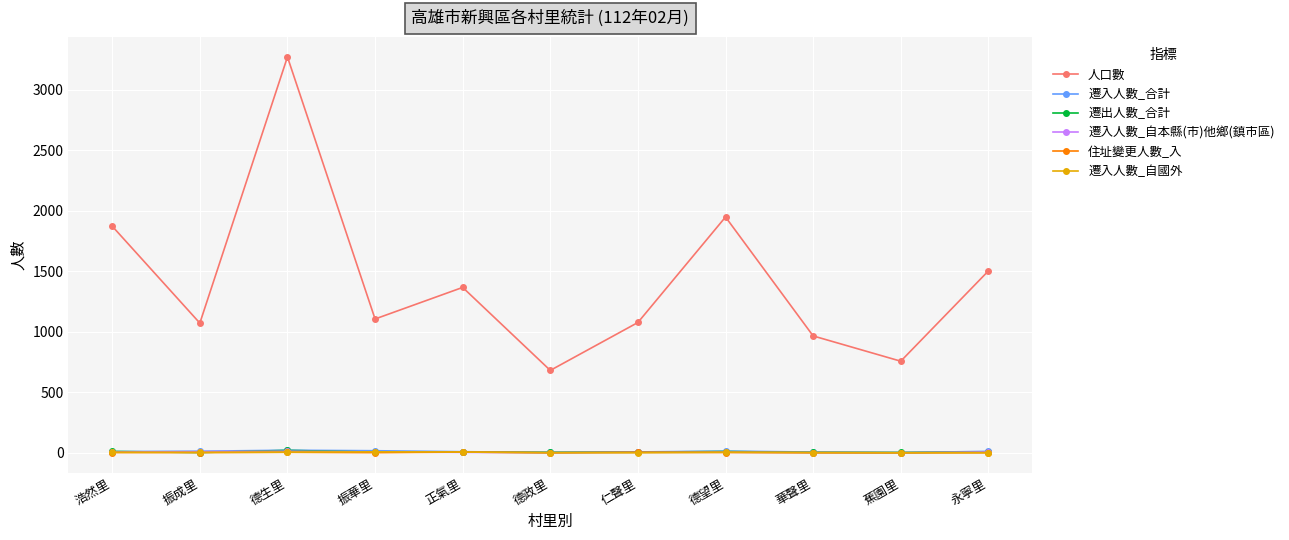

How many lines are shown in the chart?

6